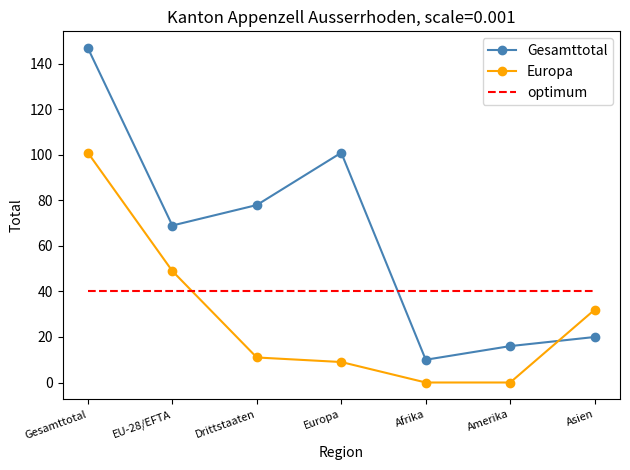

Read the Gesamttotal value at Gesamttotal, to the nearest 50.

150